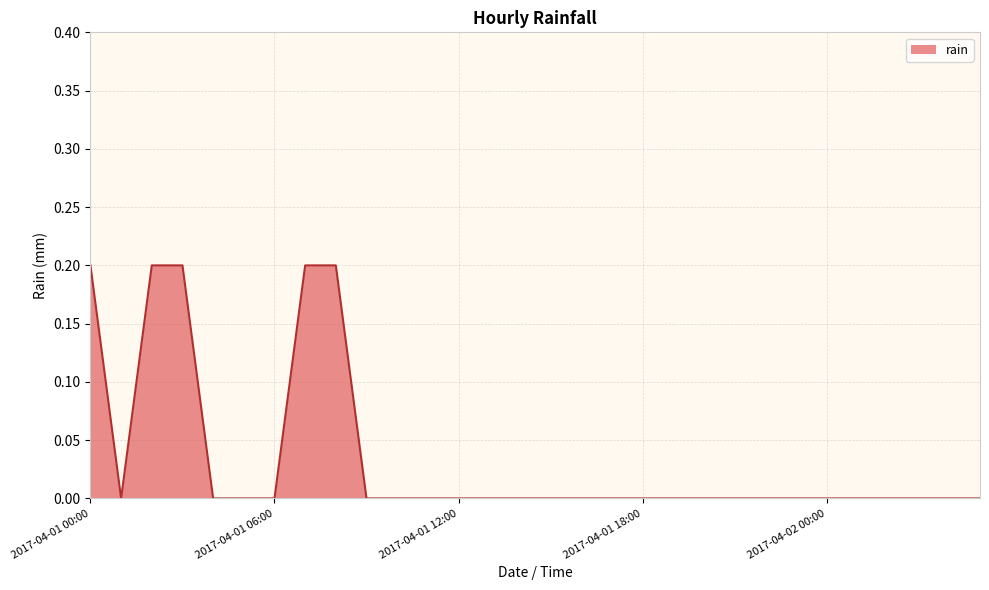

How many values are between 0 and 1?

30